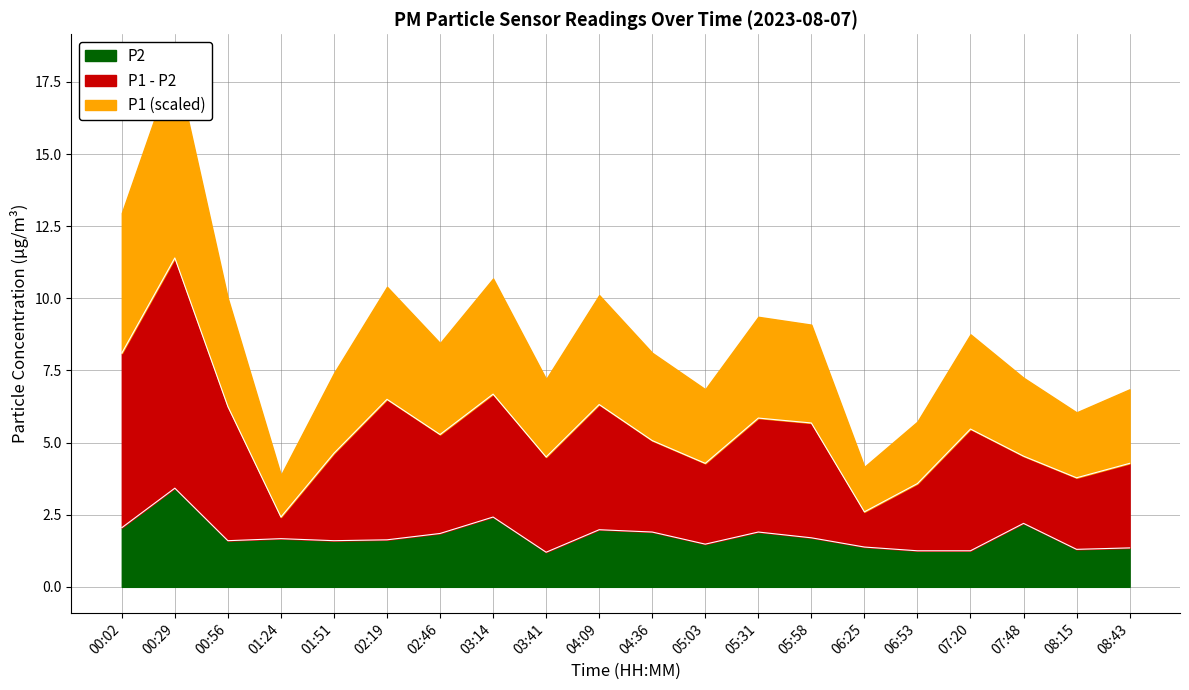

What is the label of the 2nd point from the left?

00:29